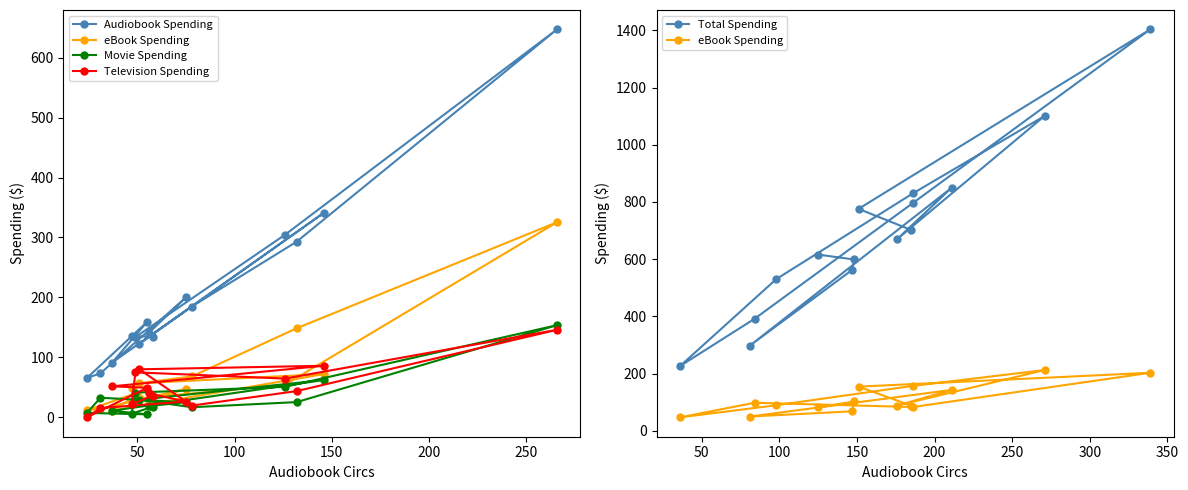

How many values in the Television Spending series exceed 43?

8